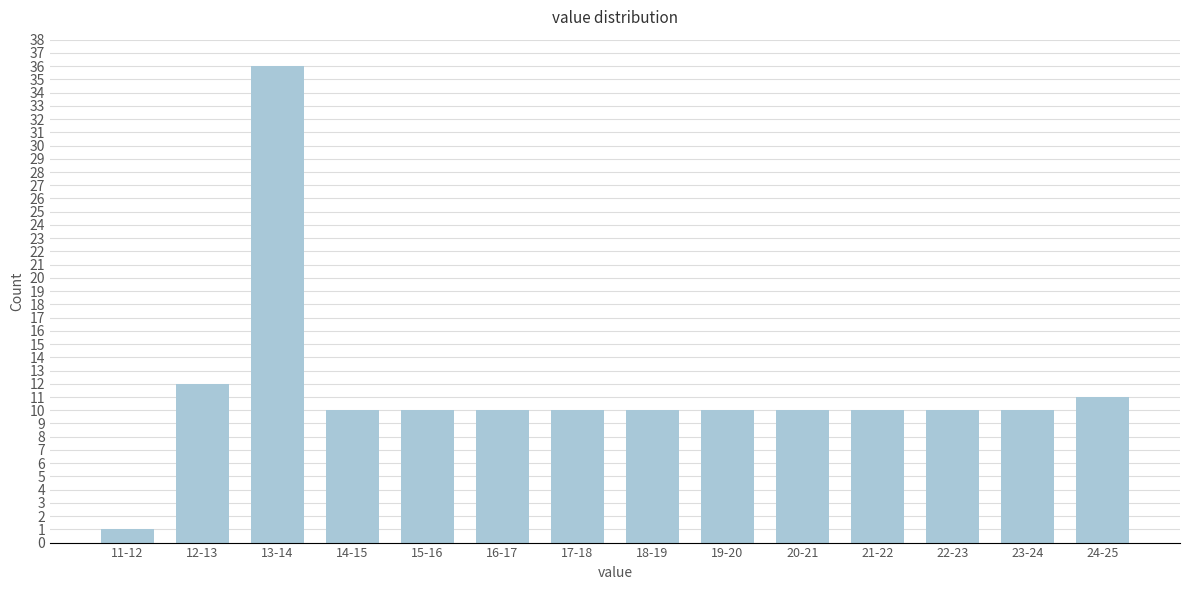

Reading left to right, what are all the values shown in this chart?

1	12	36	10	10	10	10	10	10	10	10	10	10	11